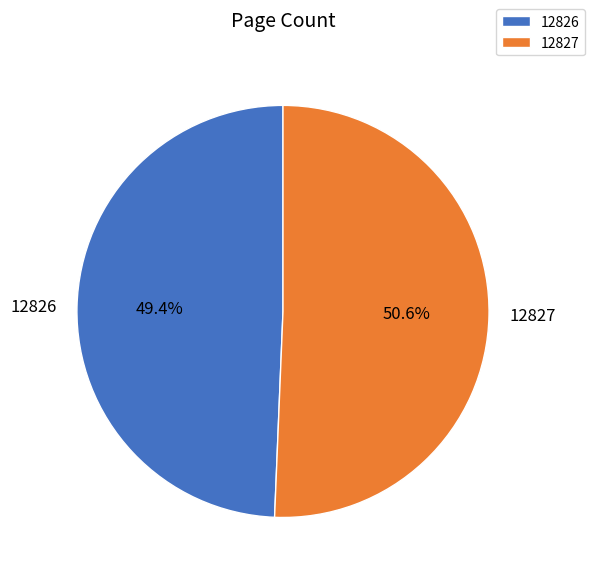

Rank the categories by value from highest to lowest.

12827, 12826